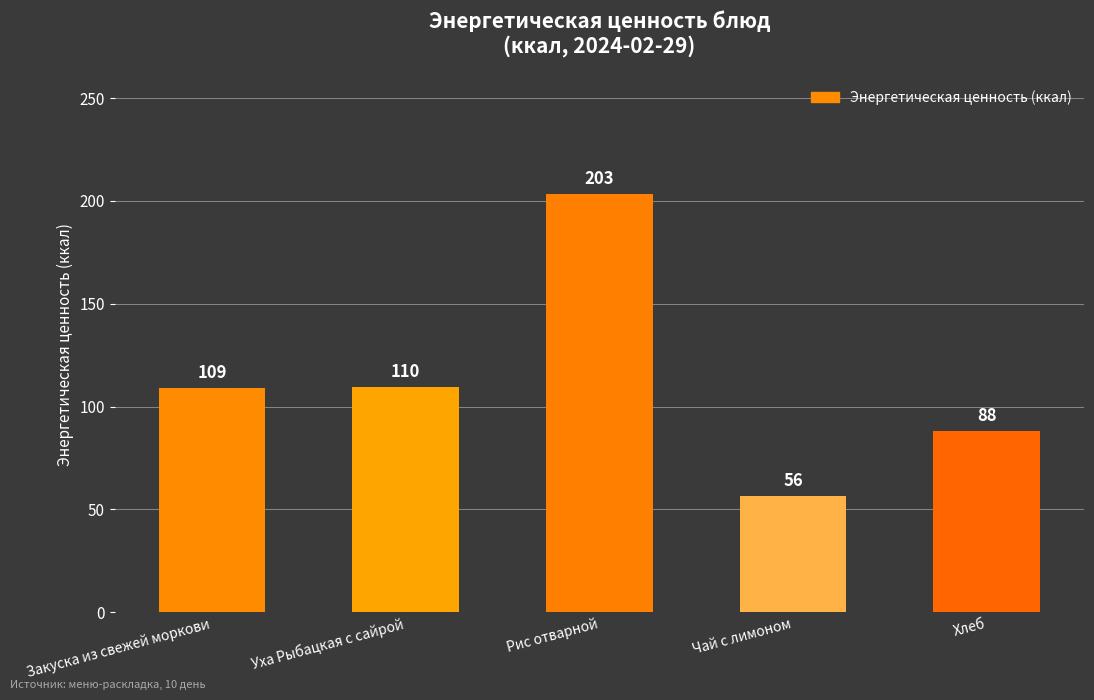

Where is the data nearest to the value 129?

Уха Рыбацкая с сайрой